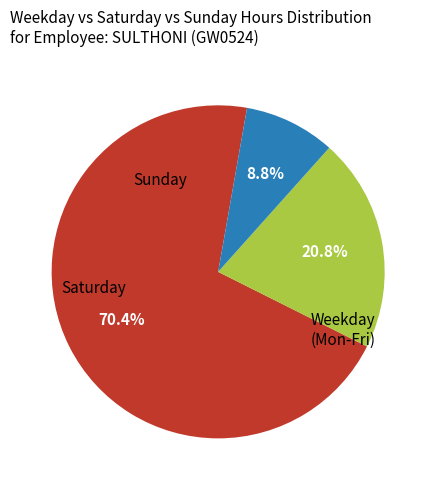

Is there a majority slice in this chart?

Yes